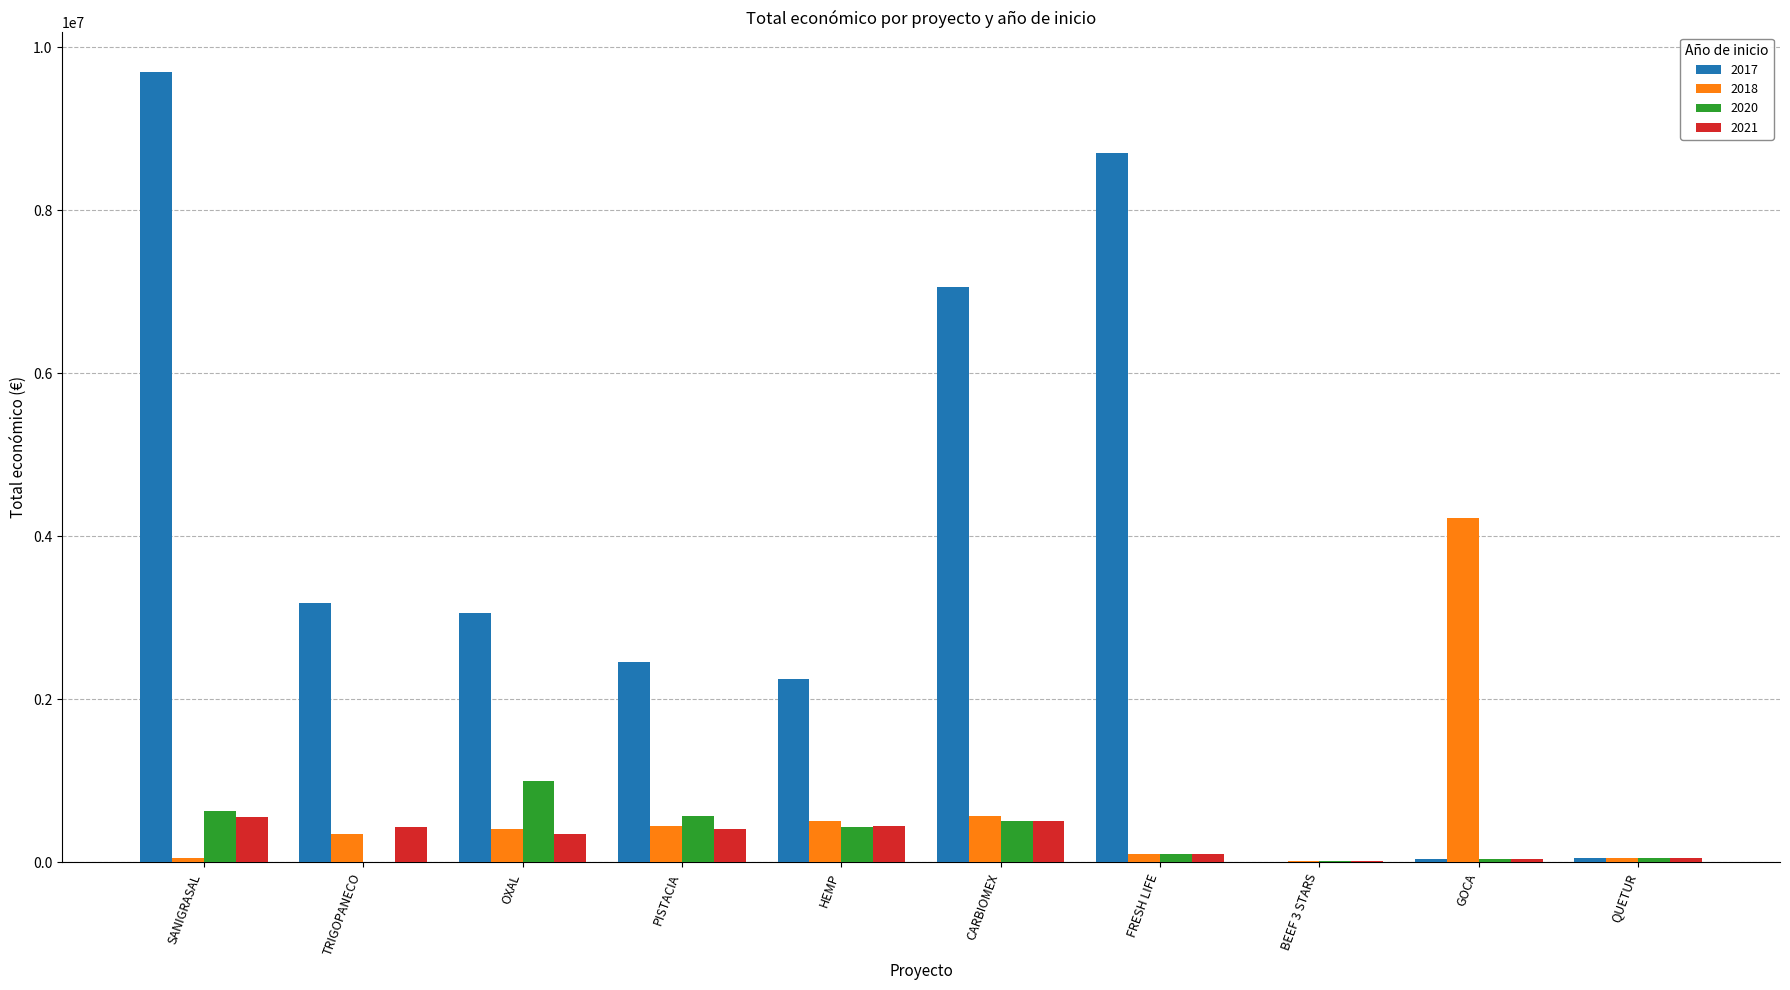

True or false: 2020 has a value of 635407 at SANIGRASAL.

True